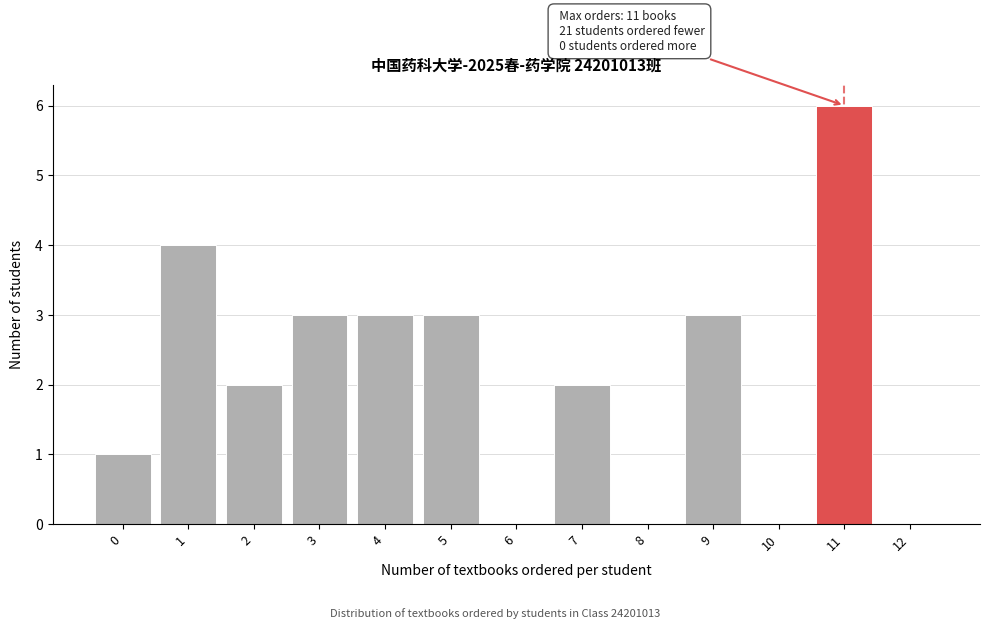

Reading left to right, transcribe all the data shown in this chart.

0=1	1=4	2=2	3=3	4=3	5=3	6=0	7=2	8=0	9=3	10=0	11=6	12=0